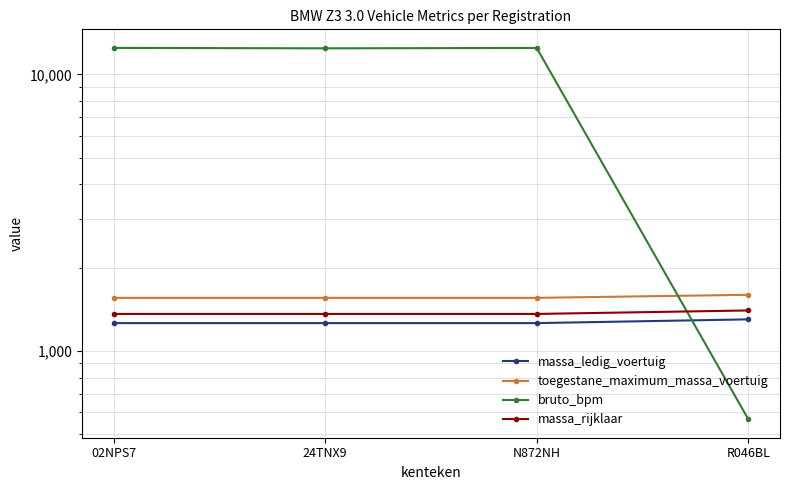

Which has a higher value, N872NH or R046BL?

R046BL